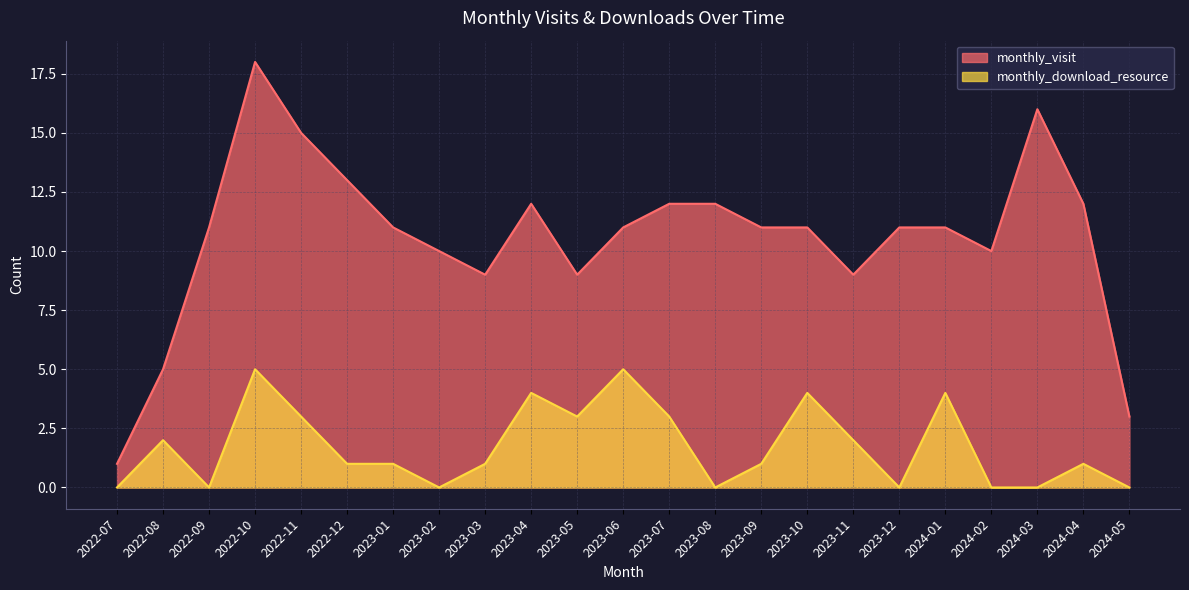

True or false: monthly_download_resource and monthly_visit intersect in this chart.

False